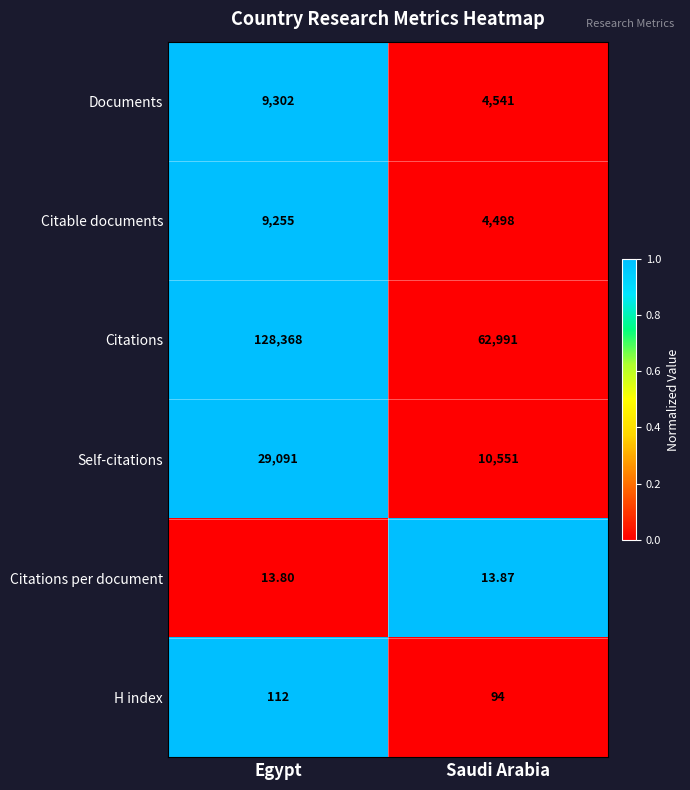

Is the value of Citations at Egypt greater than the value of Citable documents at Saudi Arabia?

Yes